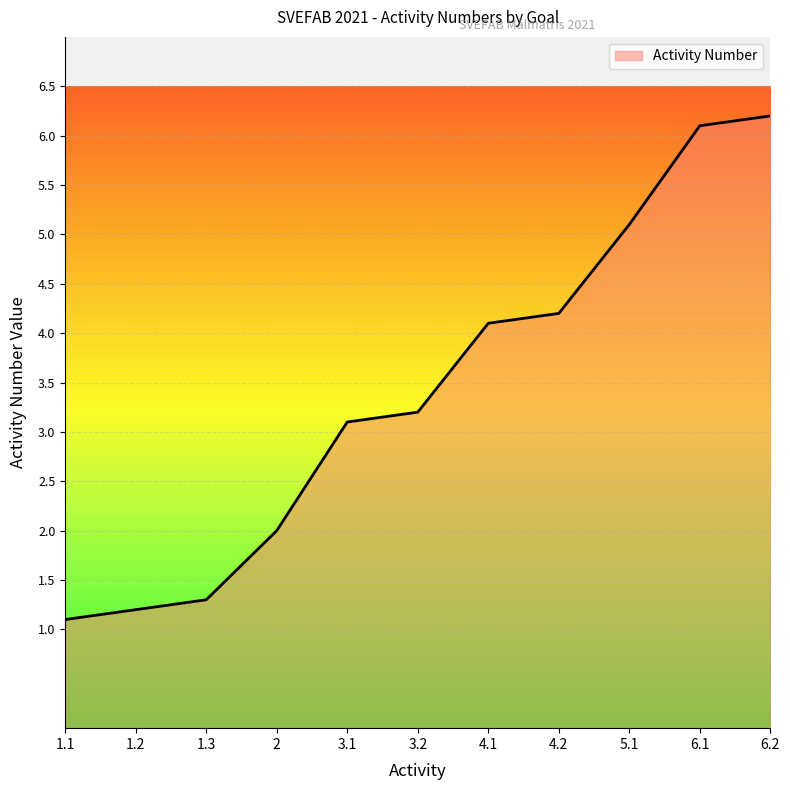

True or false: the data shows 1.7 at 4.2.

False